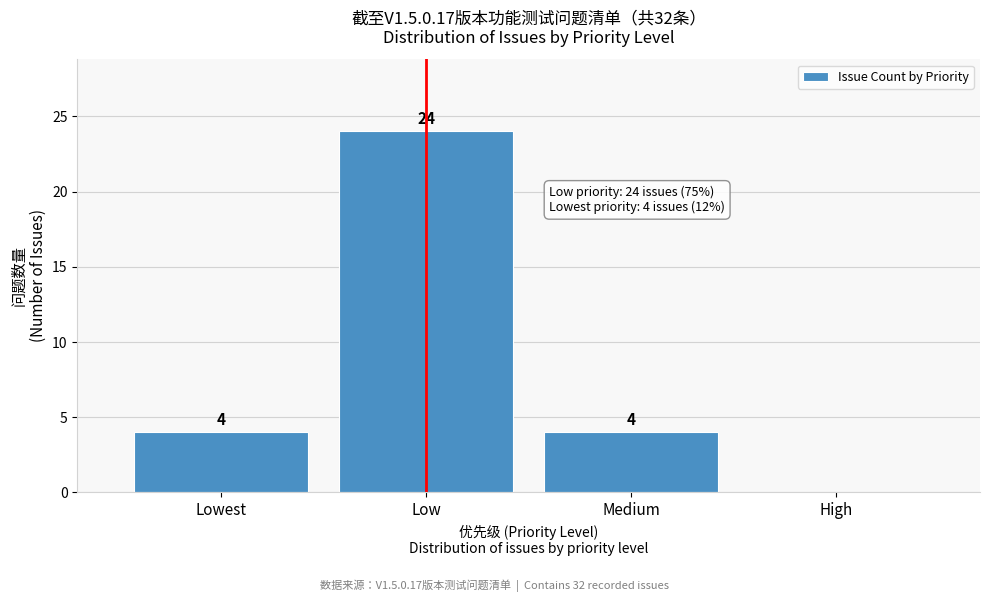

Reading left to right, list all the values displayed in this chart.

Lowest=4	Low=24	Medium=4	High=0